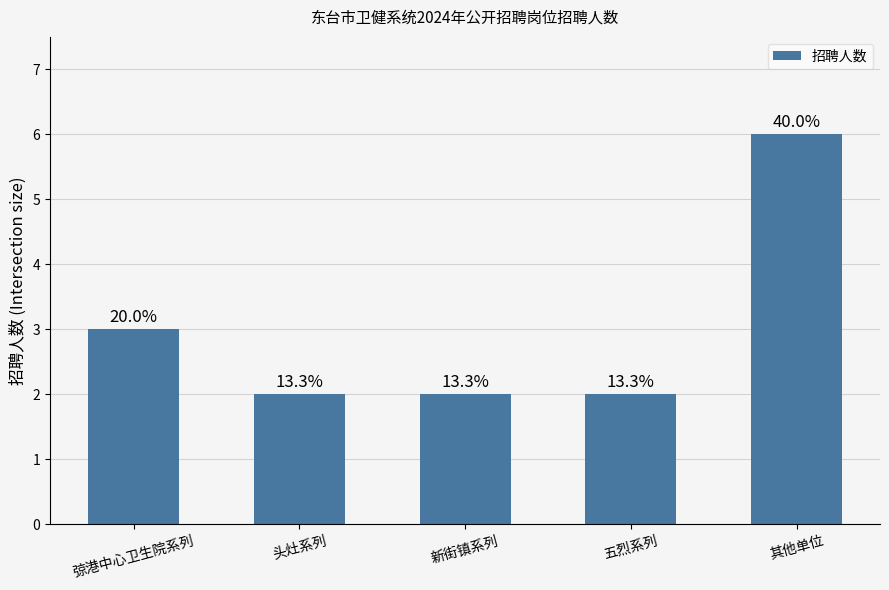

Are the bars grouped side by side (vs. stacked)?

No